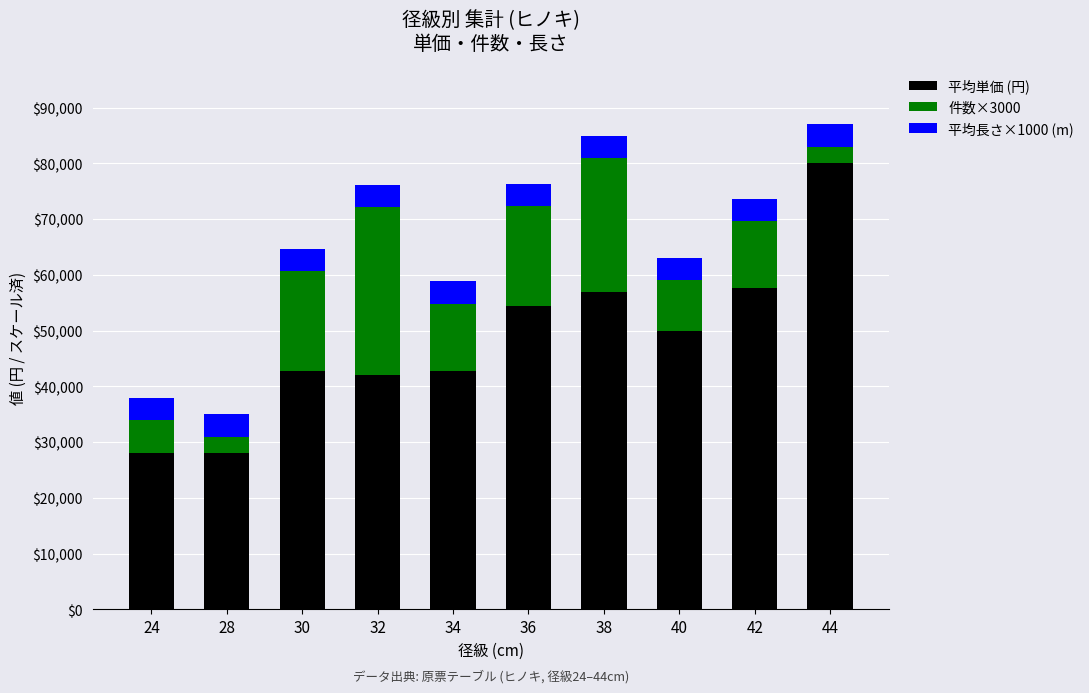

What is the difference between the 平均単価 (円) values at 36 and 34?

11558